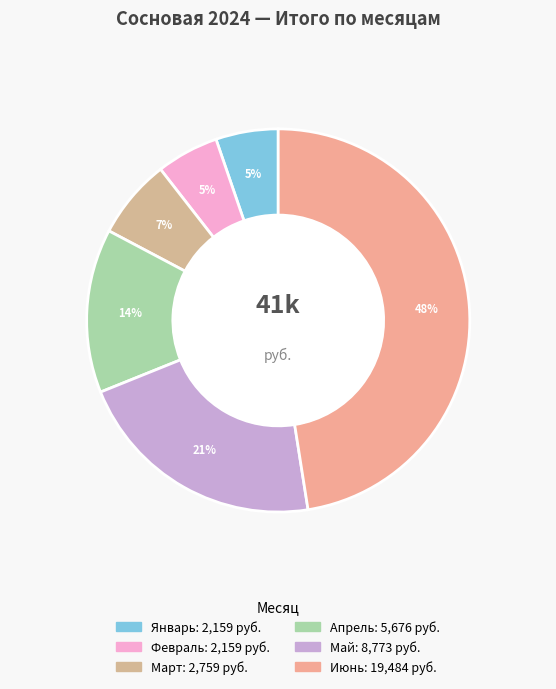

Does Июнь account for over 50% of the chart?

No